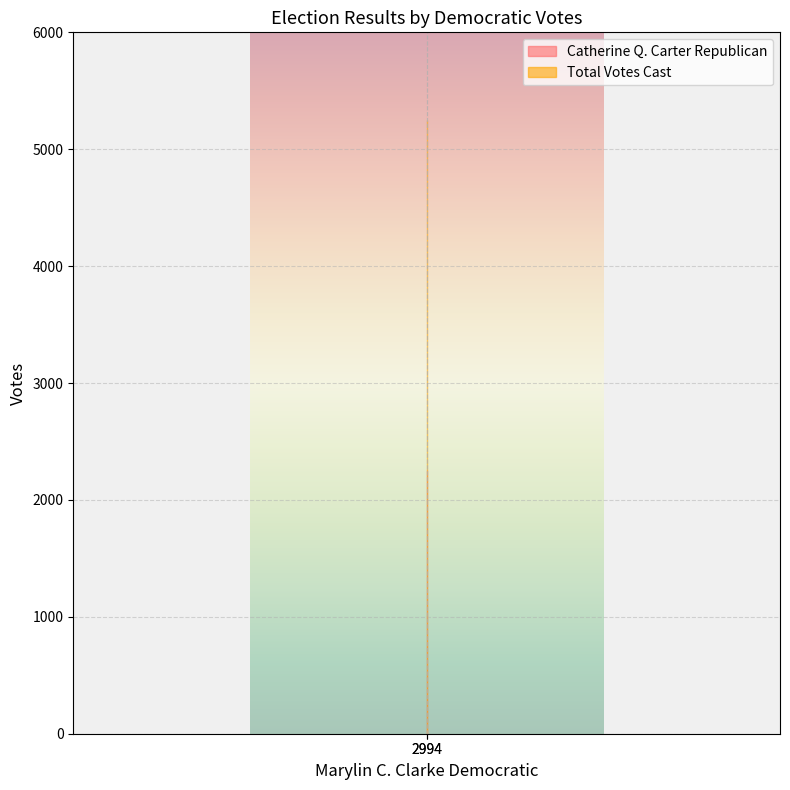

At which category does the chart reach its minimum across all series?

2994